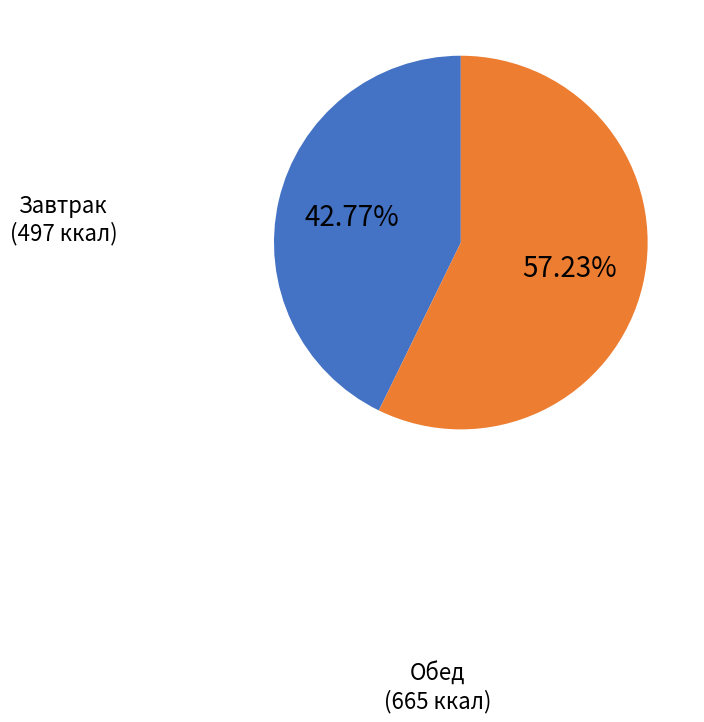

To the nearest percent, what is the difference between the largest and smallest slice percentages?

14%